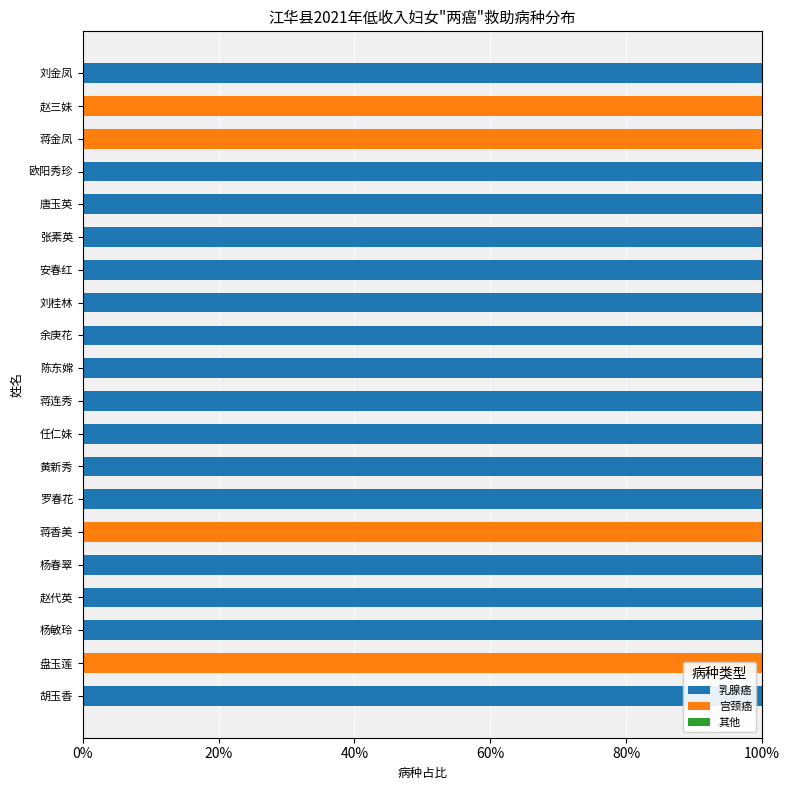

The 乳腺癌 series shows -42 at 盘玉莲. True or false?

False